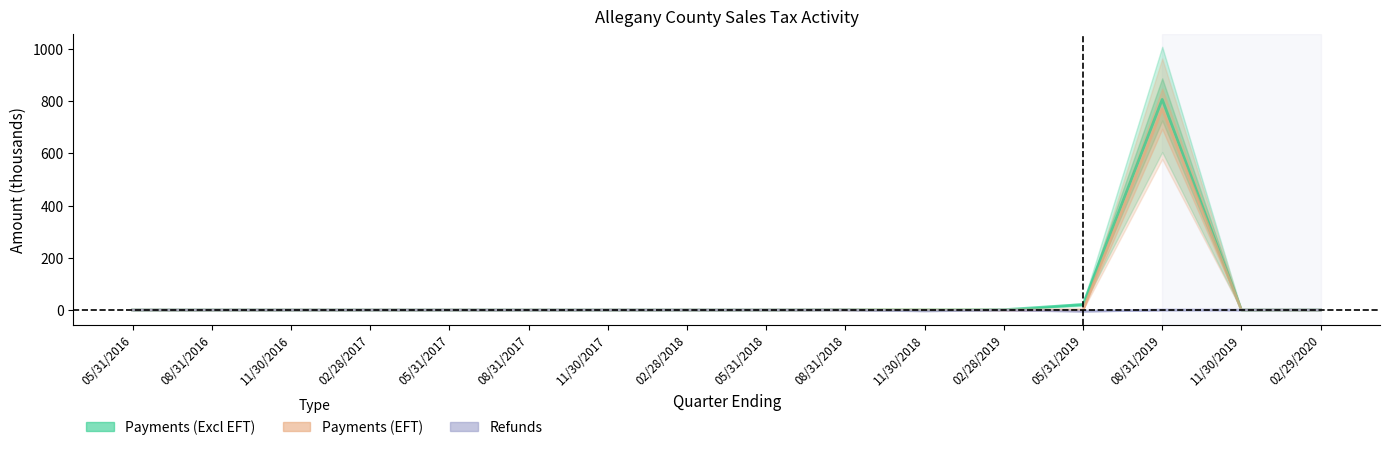

How many series are shown in this chart?

3